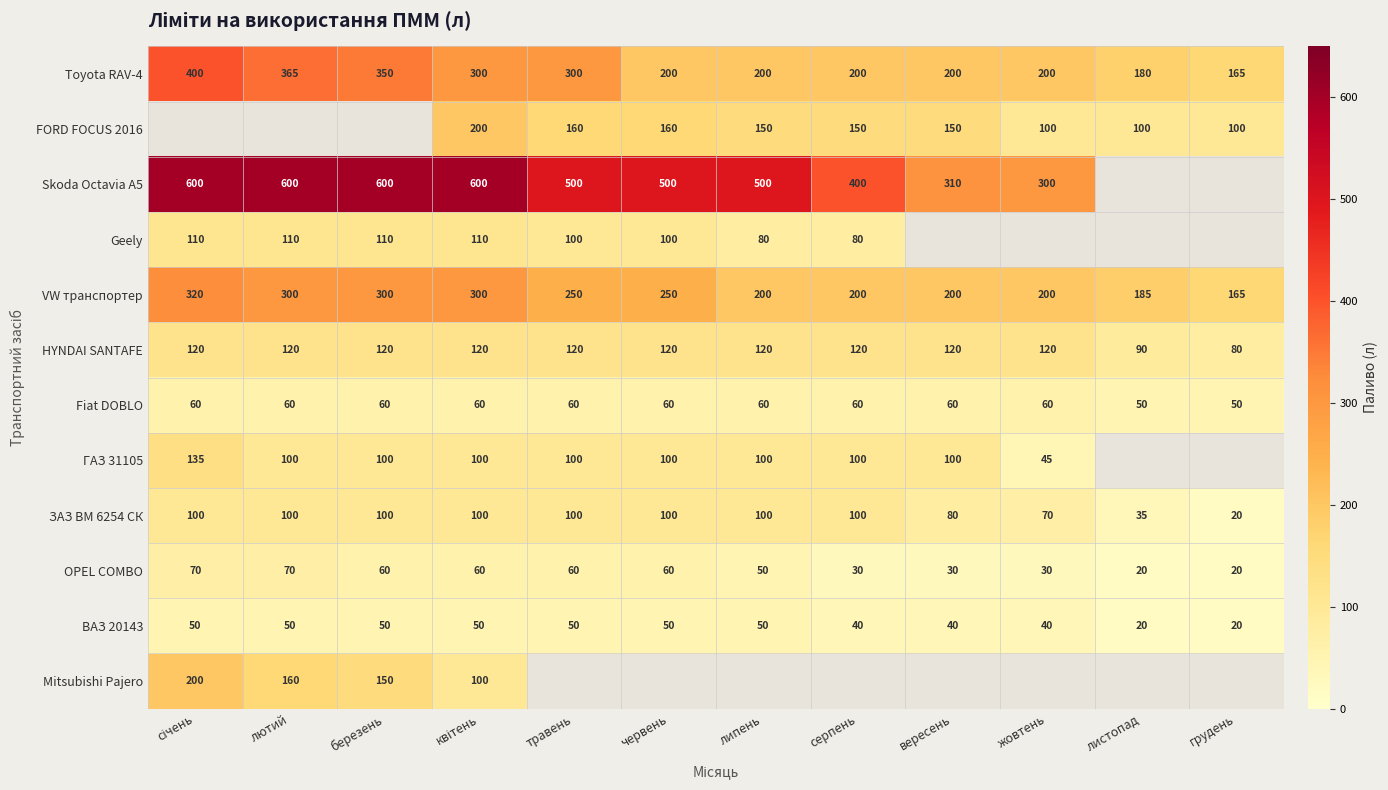

Is it true that OPEL COMBO equals 70 at лютий?

True